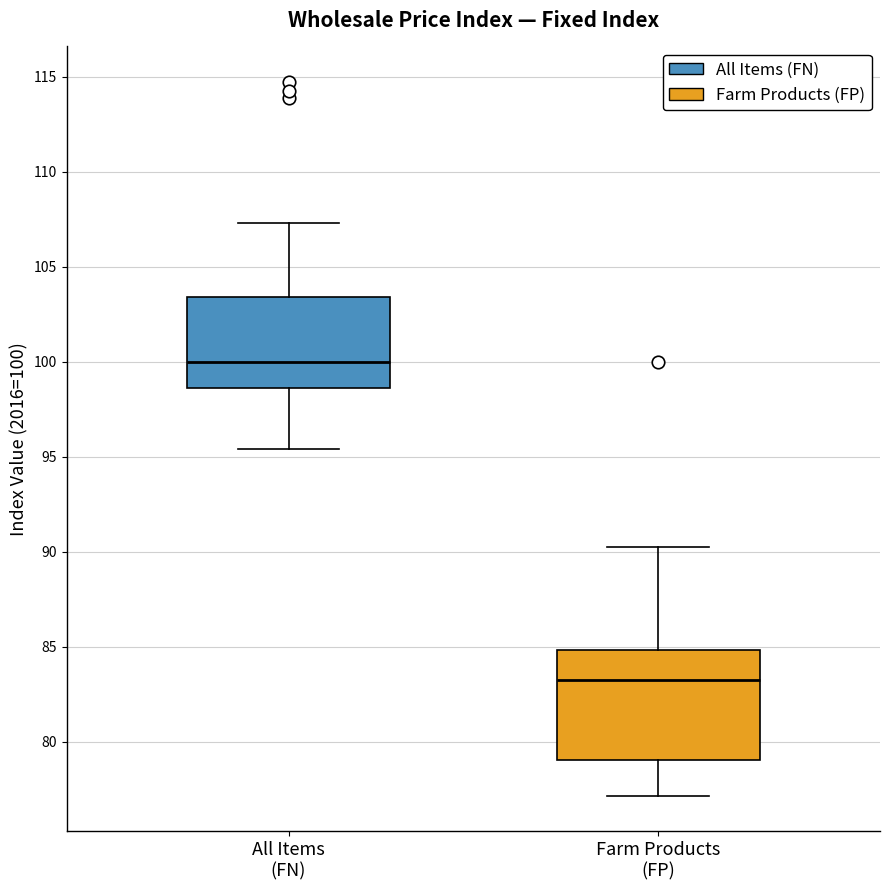

Reading left to right, read every box against the y-axis: the position of its median line, the range the box covers, and the ends of its whiskers. The values are not printed on the chart, so give them approximately, as read against the axis.

All Items (FN): median 100.0, box 98.5 to 103.5, whiskers 95.5 to 107.5
Farm Products (FP): median 83.5, box 79.0 to 85.0, whiskers 77.0 to 90.5